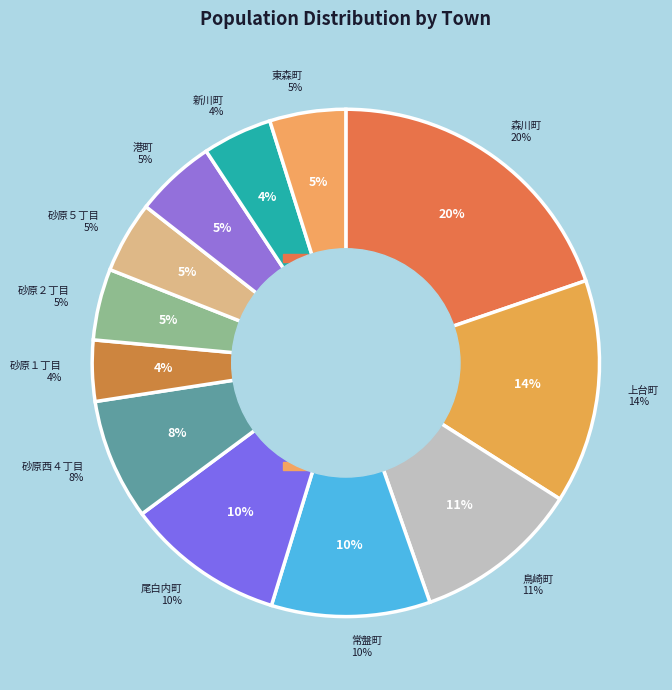

The 新川町 slice represents 4% of the pie. True or false?

True